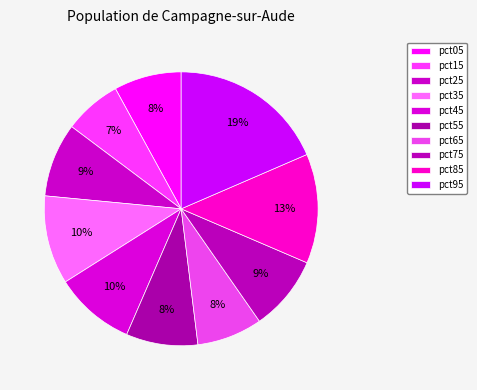

Combined, what portion of the pie is pct35 and pct95?

29.0%